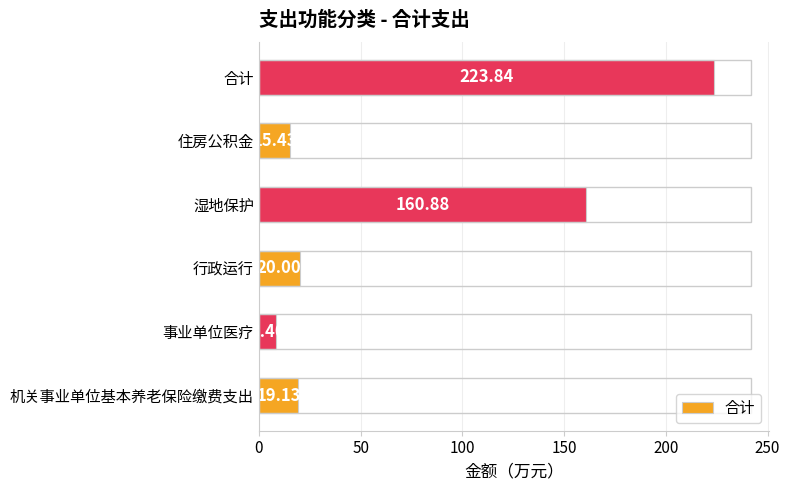

Approximately how many times larger is the value at 合计 compared to 住房公积金?

14.5